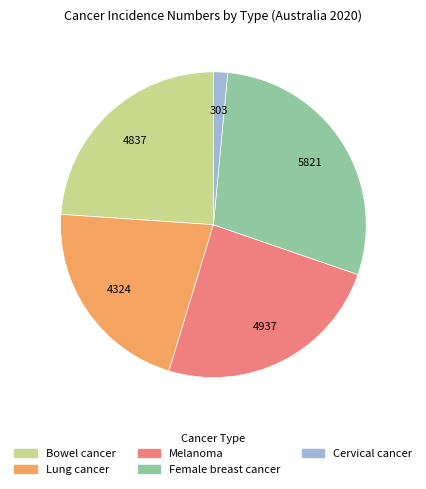

Do Bowel cancer and Melanoma together represent more than half of the pie?

No